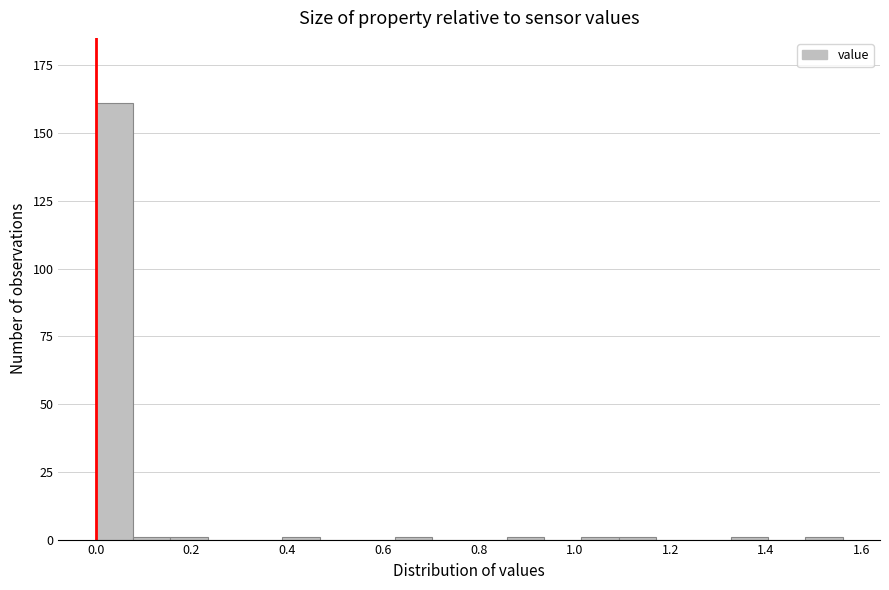

Read against the x-axis, roughly where is the centre of the tallest bar?

0.04